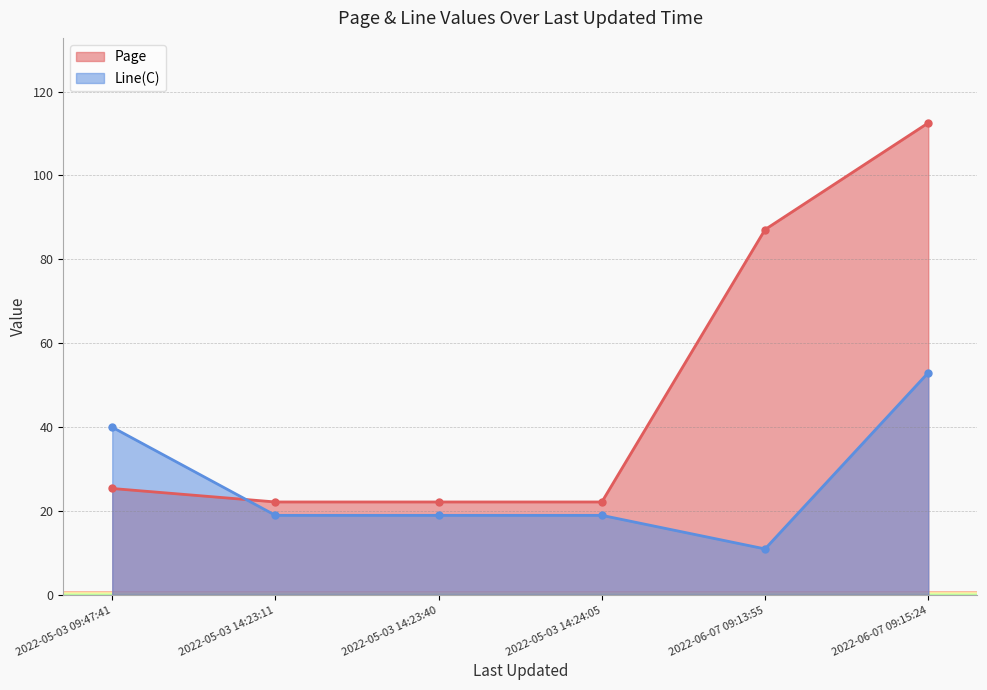

What is the maximum value for Line(C)?

53.0